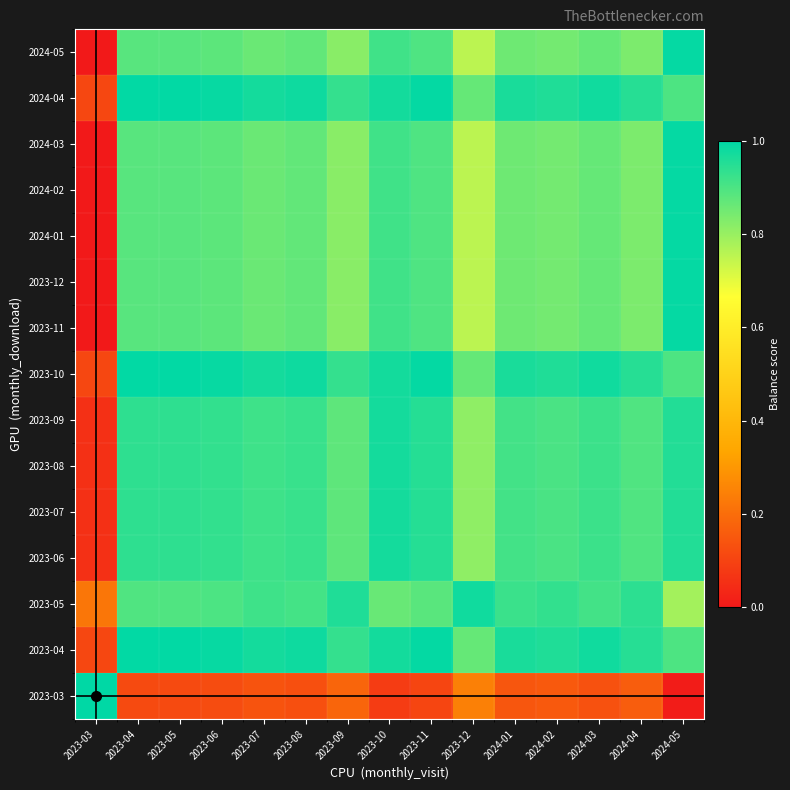

What is the total value across all series at 2023-12?

11.6